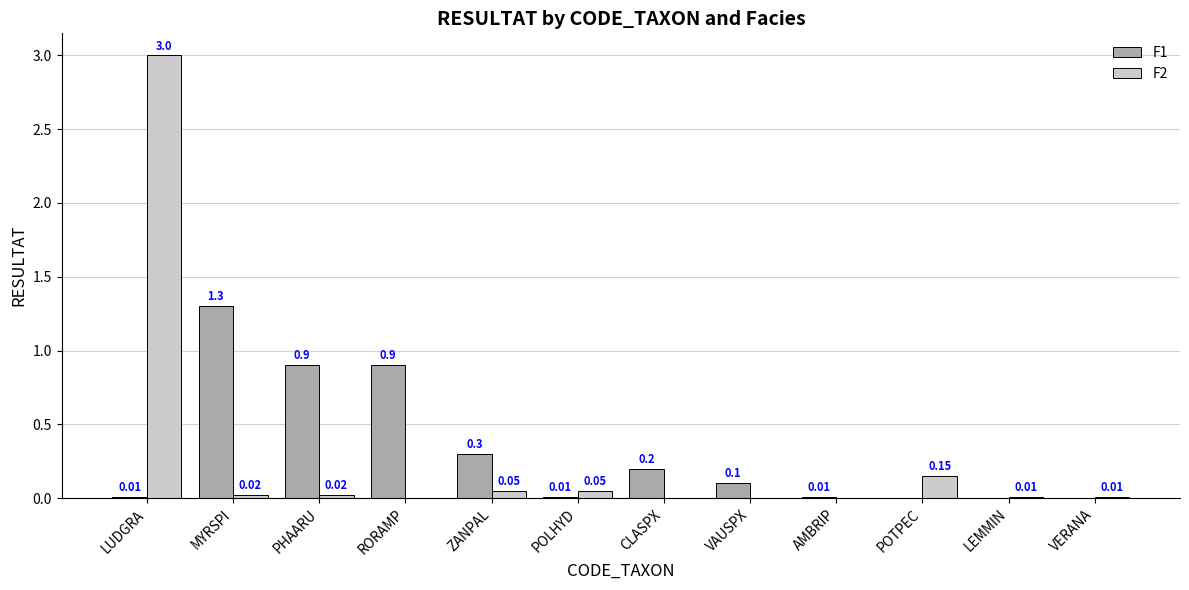

At which category is the sum across all series the highest?

LUDGRA